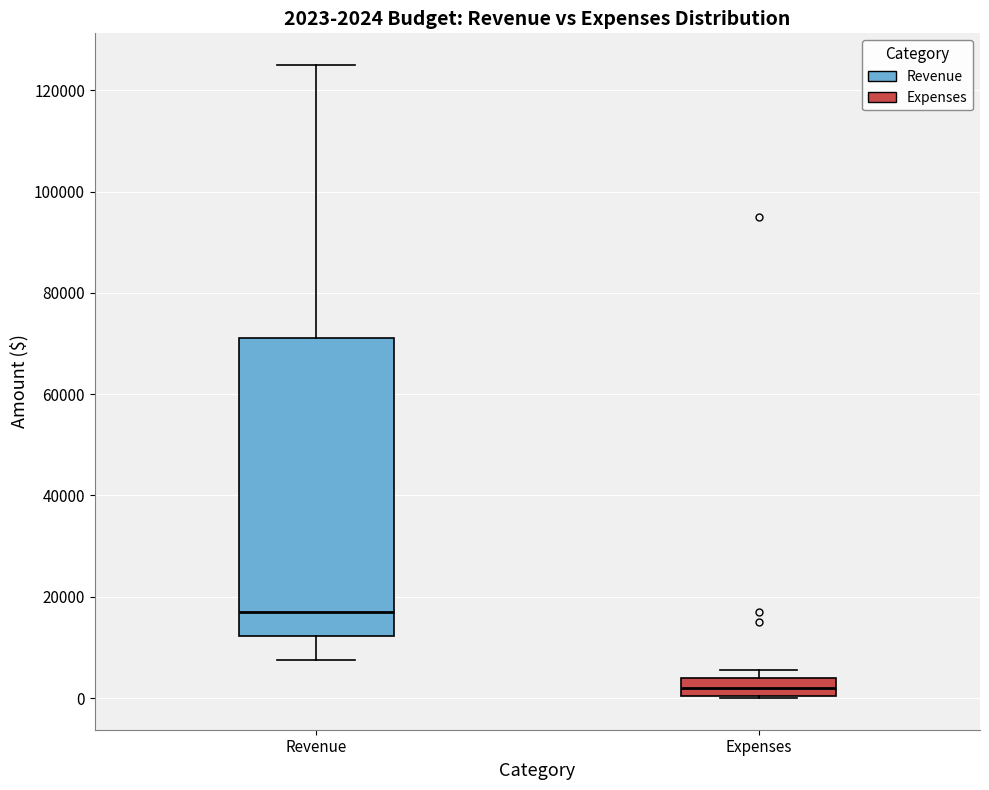

Which box has the highest median line?

Revenue